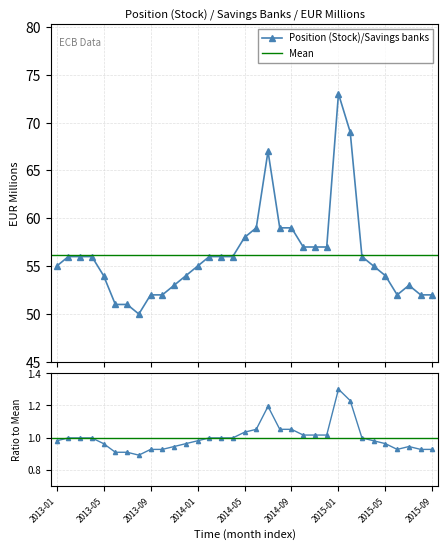

How many interior local peaks (higher than both neighbors) does the data have?

3